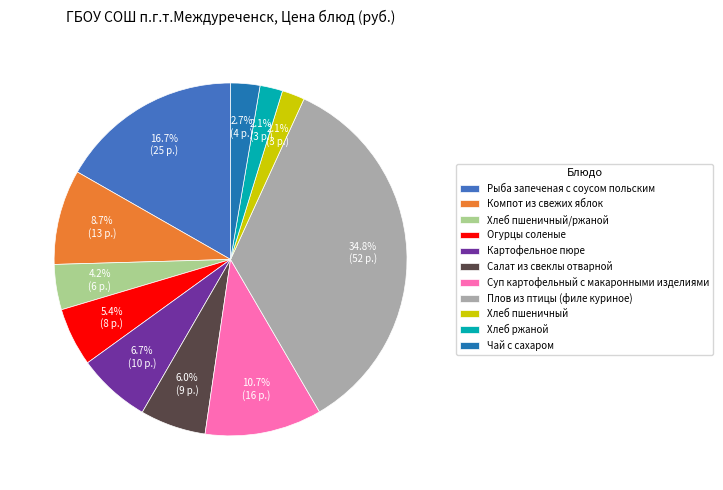

What portion of the pie excludes Салат из свеклы отварной?

94.0%